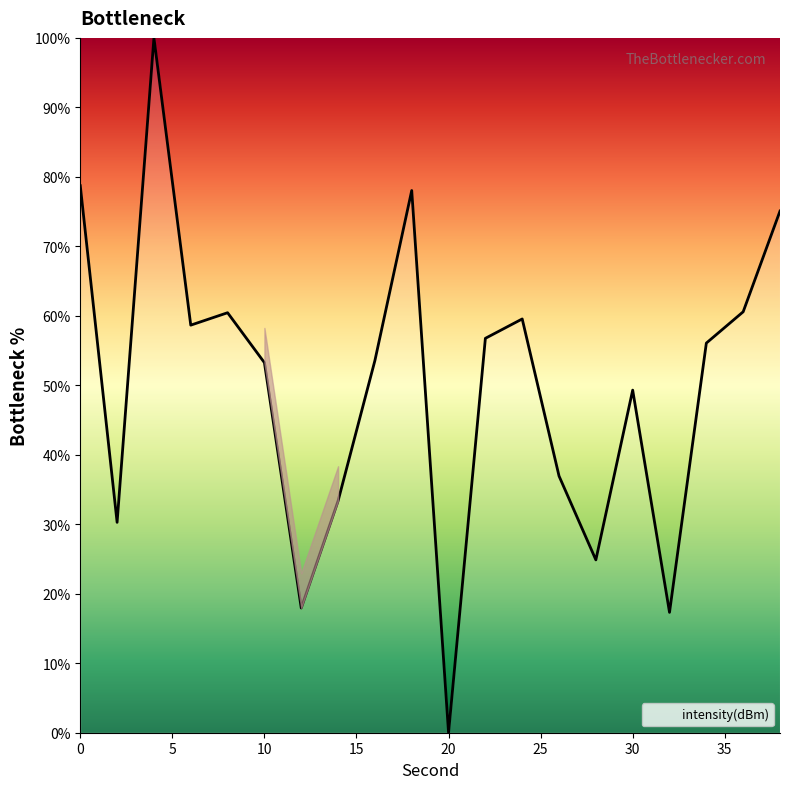

What is the difference between the maximum and minimum values?

100.0